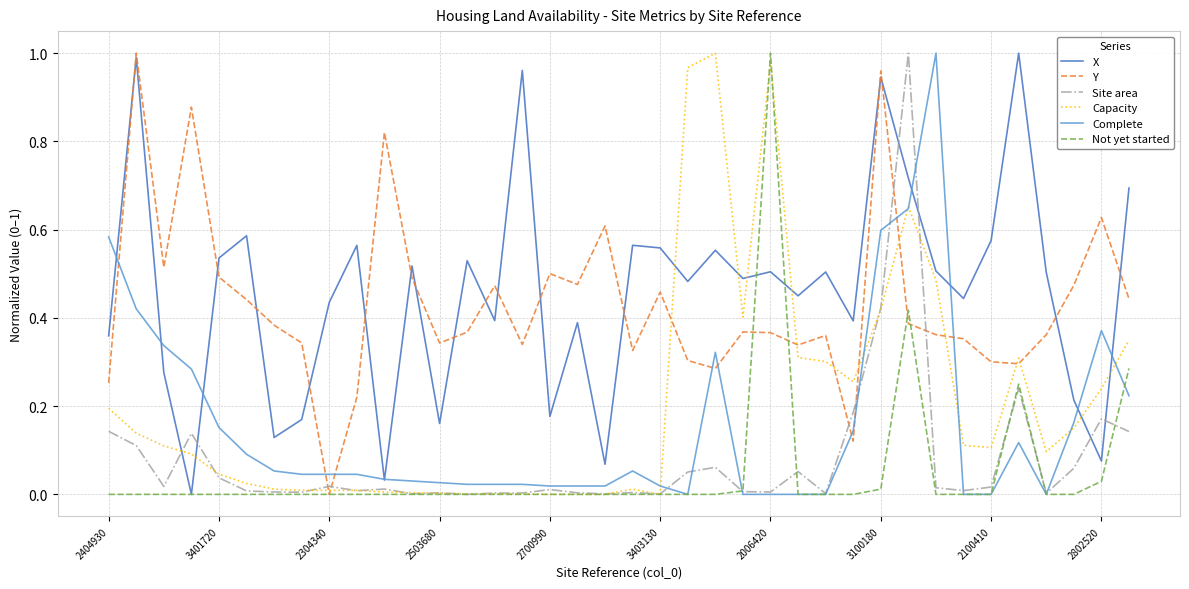

After their last crossing, which series has the higher values: Y or Site area?

Y